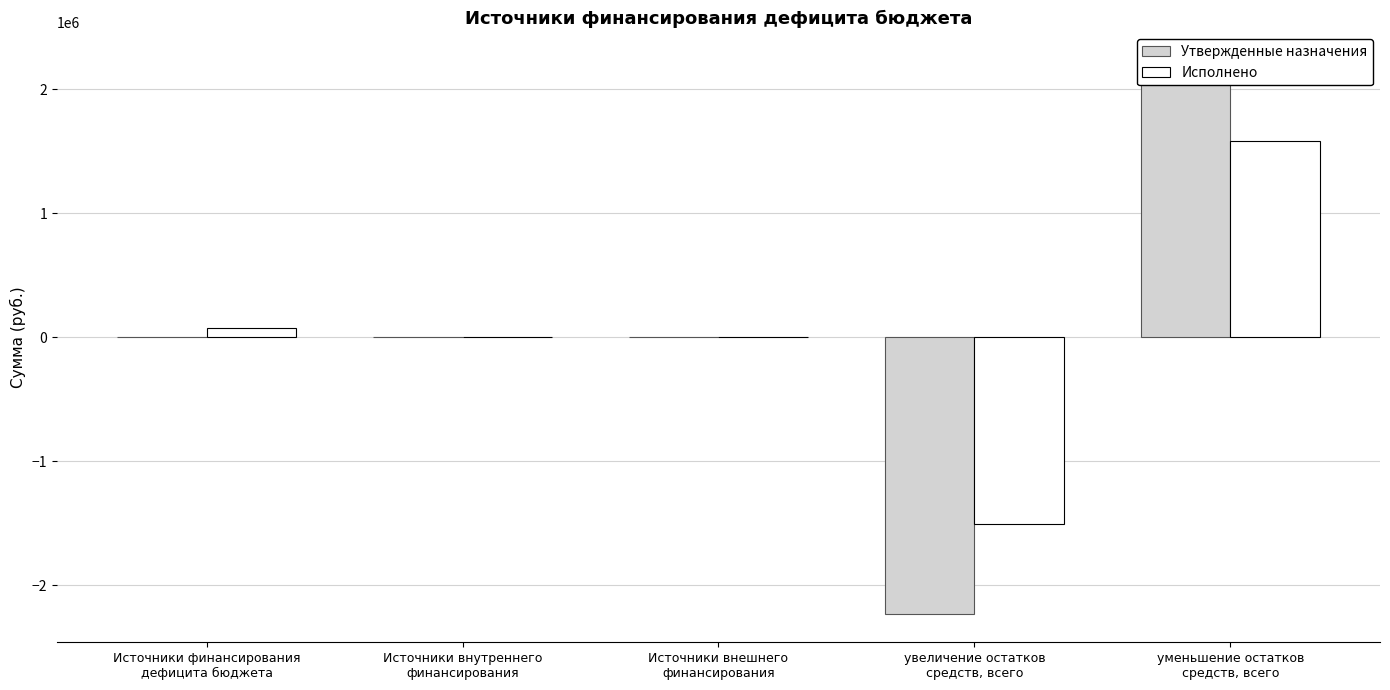

The Исполнено series shows 2077722.6 at Источники внешнего
финансирования. True or false?

False